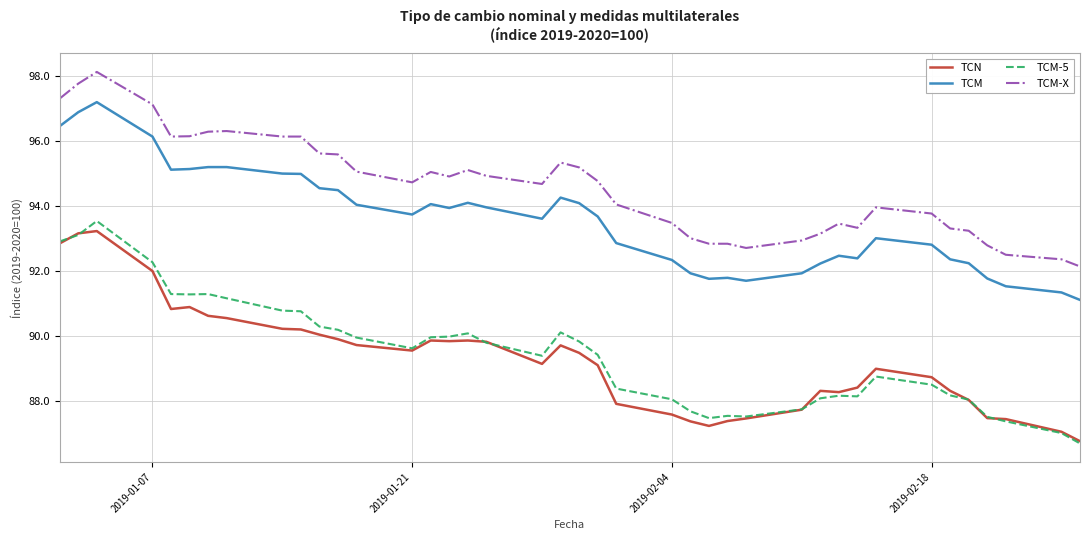

True or false: TCM-X and TCM cross at least once.

False